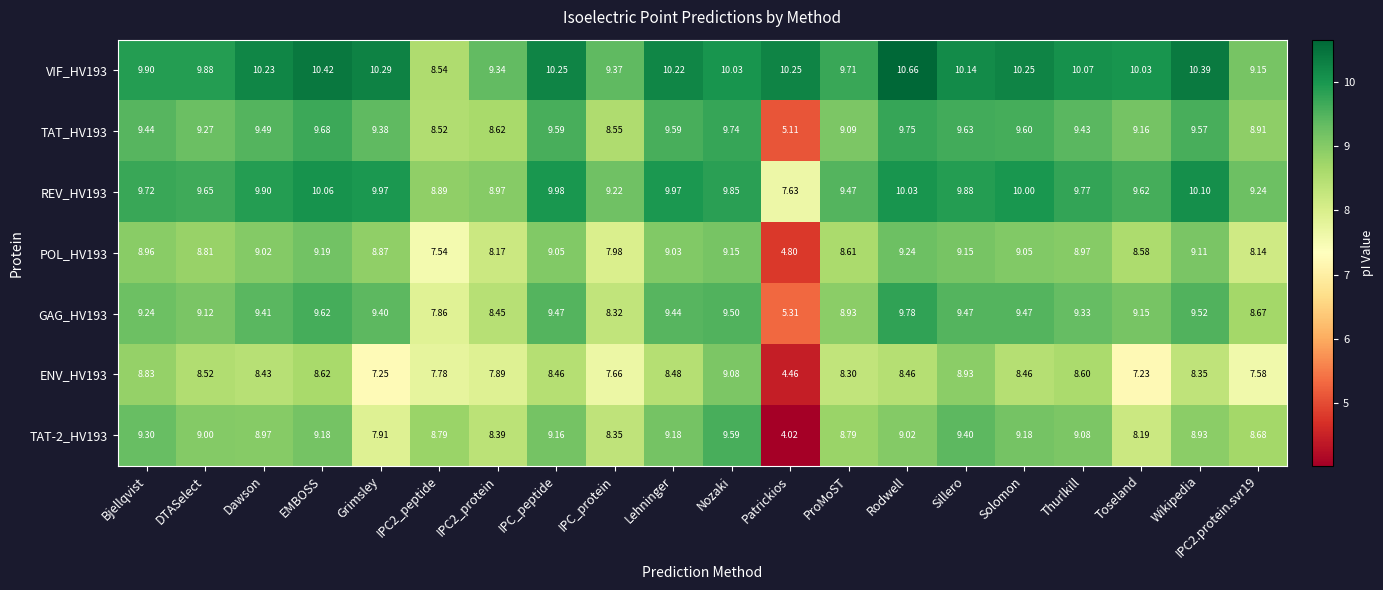

How many series are shown in this chart?

7